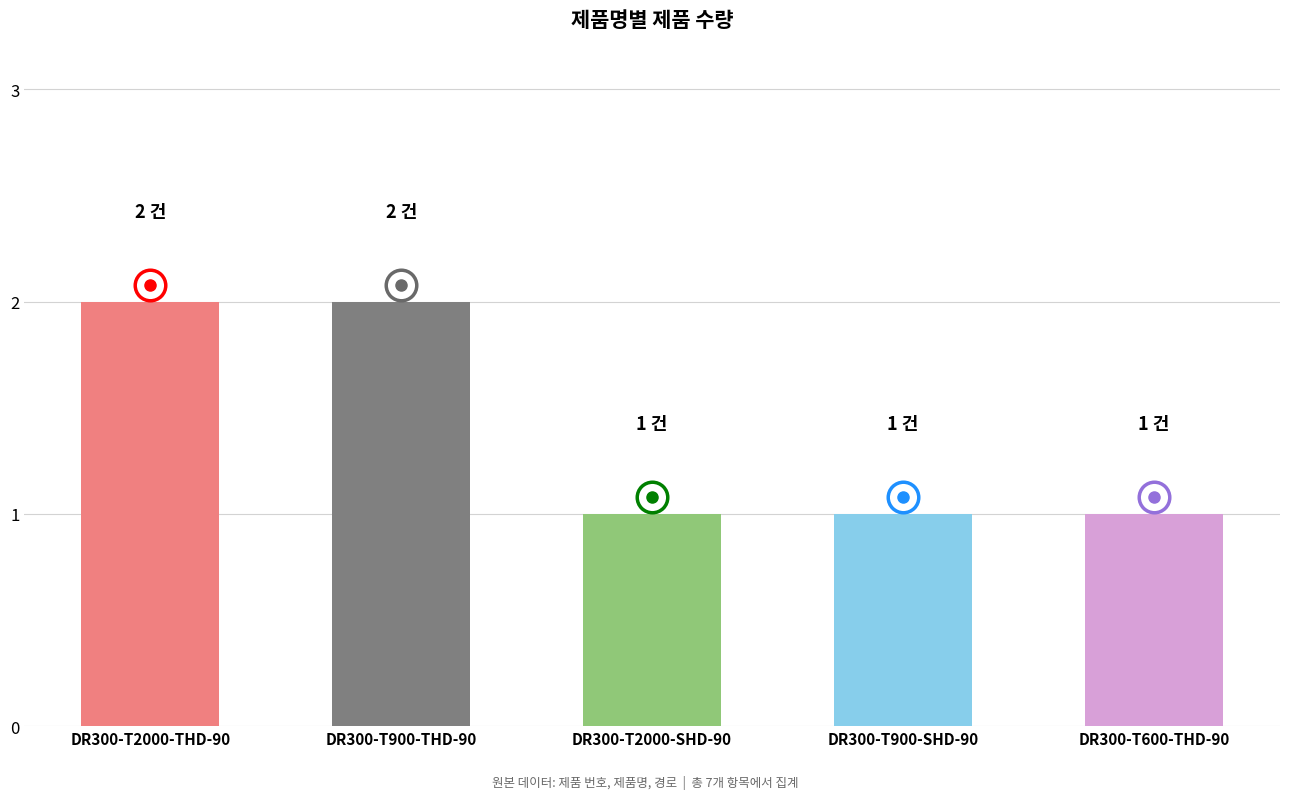

The value at DR300-T2000-SHD-90 is 1. True or false?

True